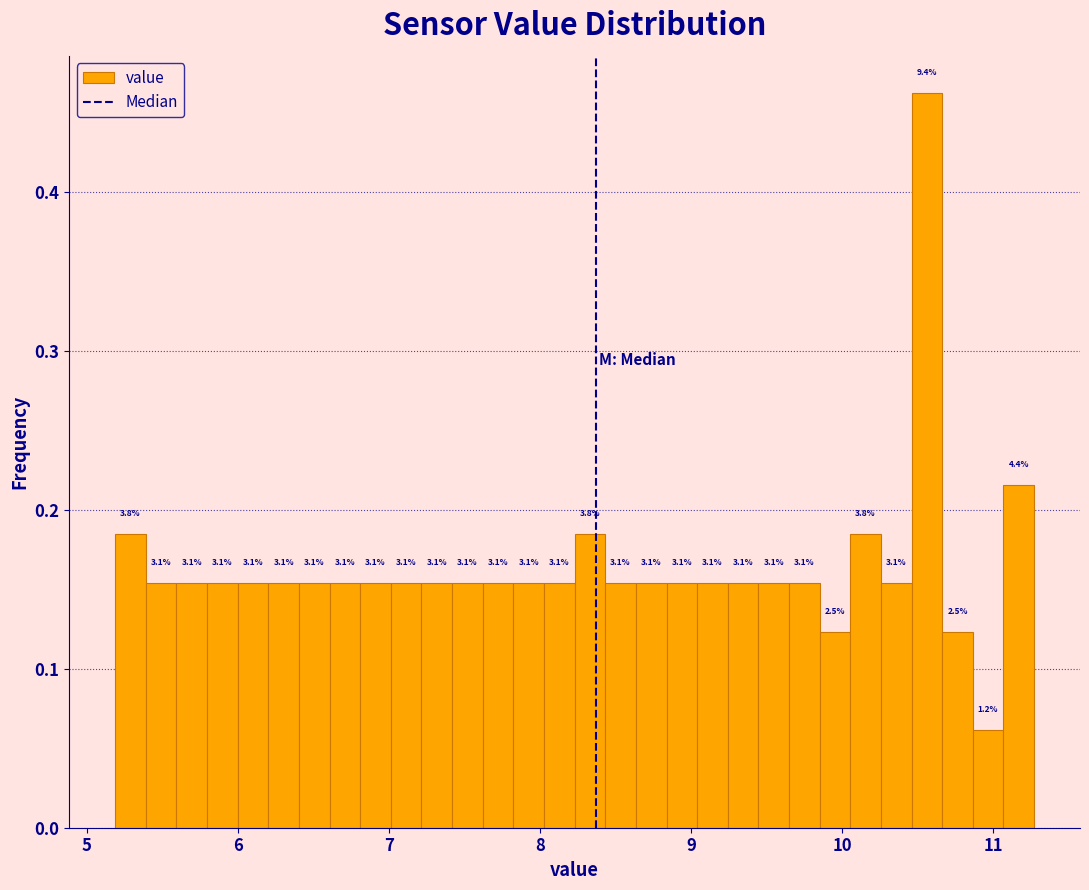

Read against the x-axis, roughly where is the centre of the tallest bar?

10.6